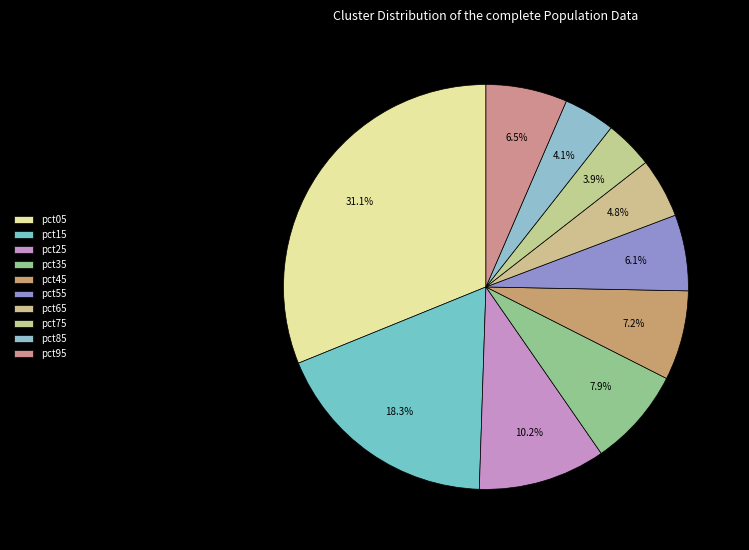

Count the number of slices in the pie.

10